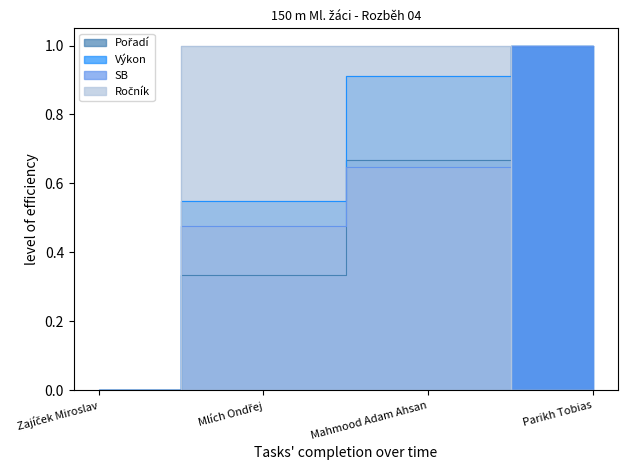

True or false: Ročník has more than 2 interior local peaks.

False